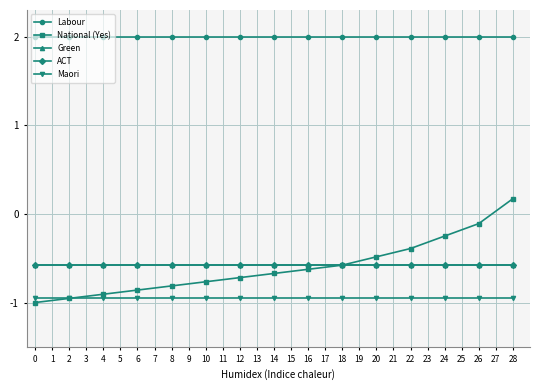

Between 12 and 28, which series saw the biggest shift?

National (Yes)